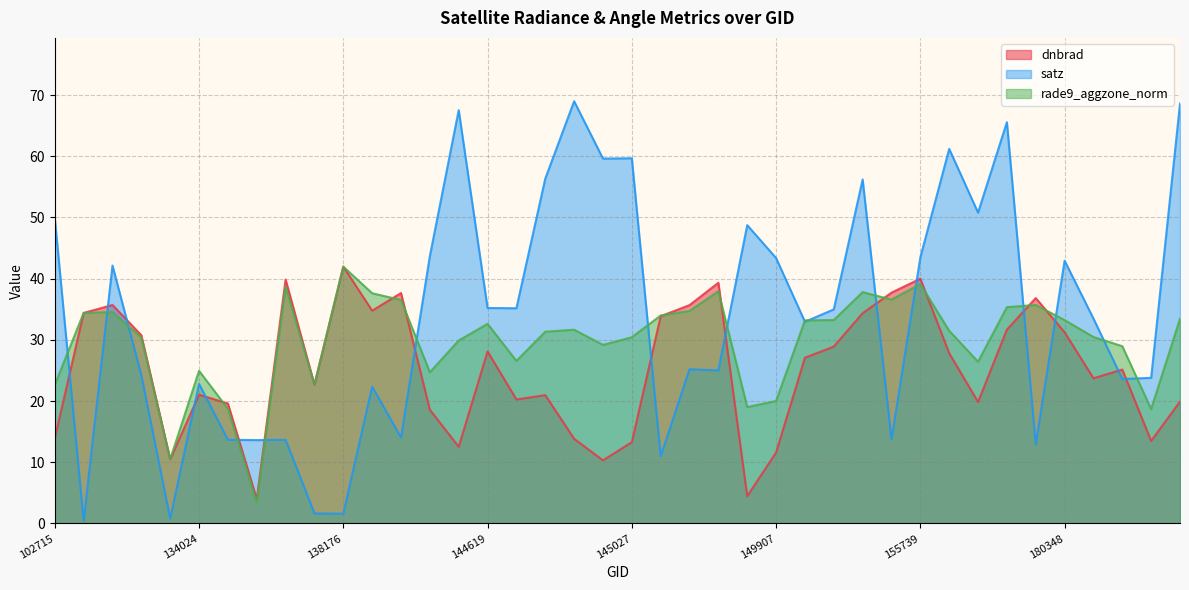

The value of rade9_aggzone_norm at 149907 is 20.0. True or false?

True